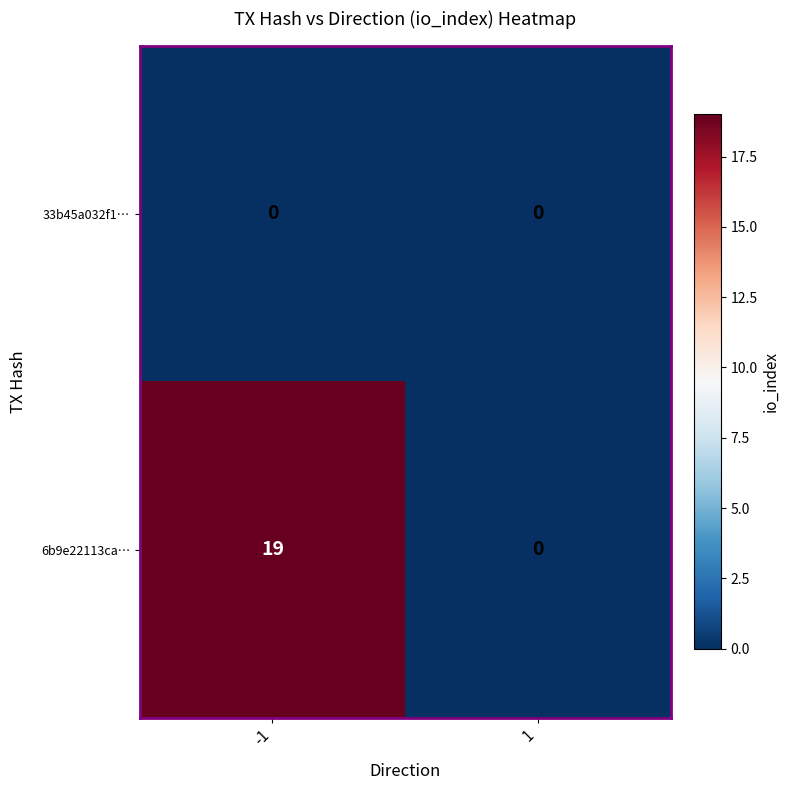

What value does the 6b9e22113ca… series have at -1, to the nearest 5?

20